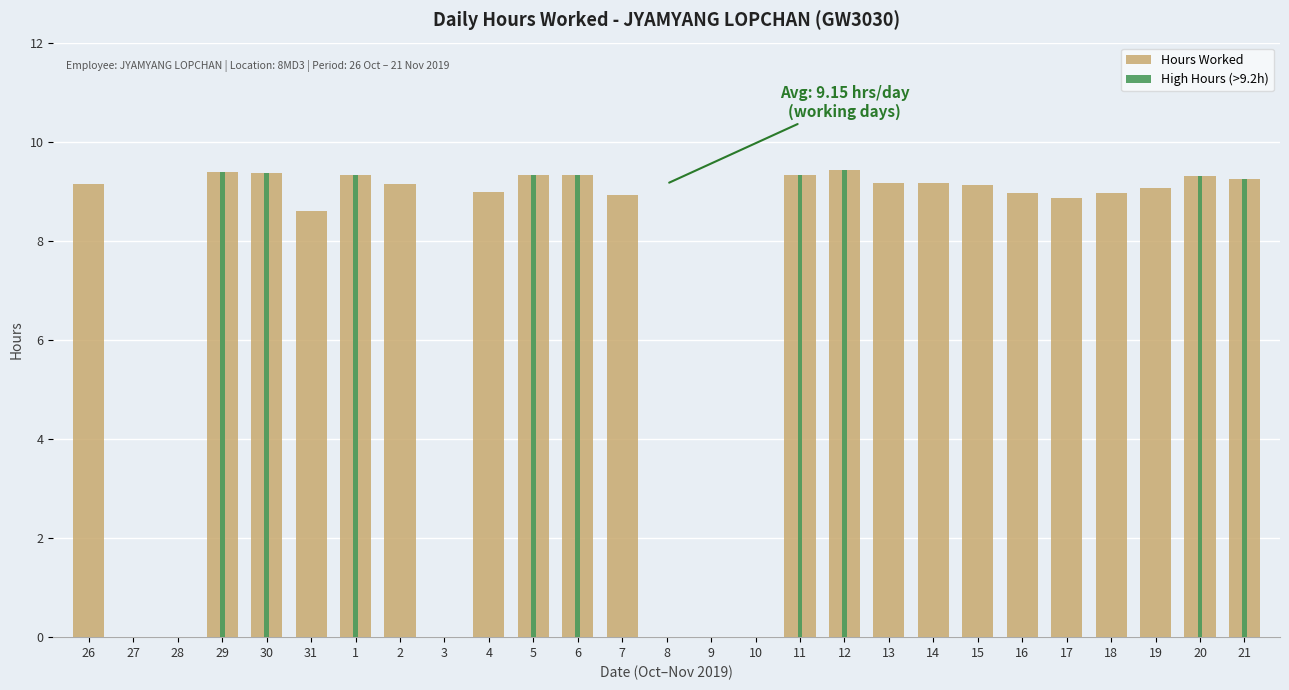

Reading left to right, extract all data points from this chart.

Hours Worked: 26=9.1	27=0.0	28=0.0	29=9.4	30=9.4	31=8.6	1=9.3	2=9.1	3=0.0	4=9.0	5=9.3	6=9.3	7=8.9	8=0.0	9=0.0	10=0.0	11=9.3	12=9.4	13=9.2	14=9.2	15=9.1	16=9.0	17=8.9	18=9.0	19=9.1	20=9.3	21=9.2
High Hours (>9.2h): 26=0.0	27=0.0	28=0.0	29=9.4	30=9.4	31=0.0	1=9.3	2=0.0	3=0.0	4=0.0	5=9.3	6=9.3	7=0.0	8=0.0	9=0.0	10=0.0	11=9.3	12=9.4	13=0.0	14=0.0	15=0.0	16=0.0	17=0.0	18=0.0	19=0.0	20=9.3	21=9.2